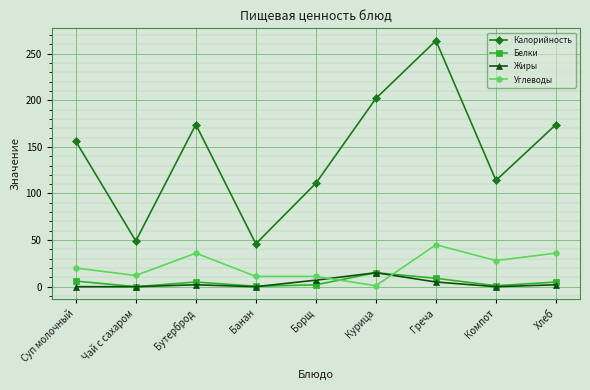

Does the chart have visible grid lines?

Yes